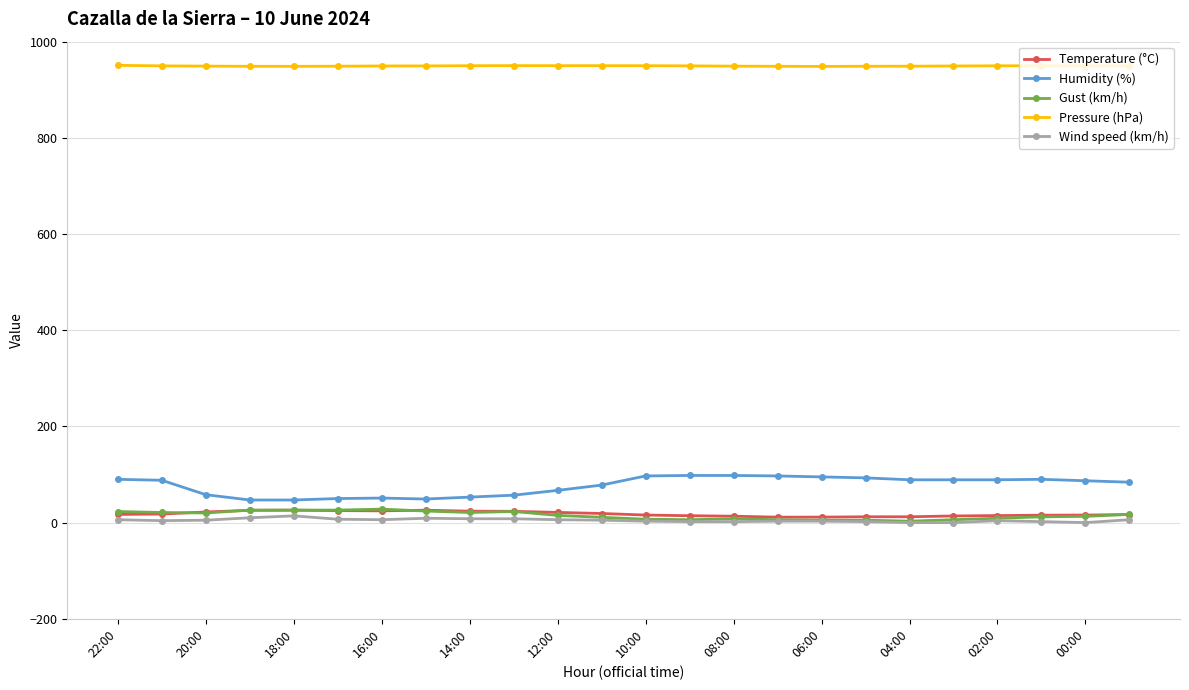

Does the chart display data point markers on the line(s)?

Yes